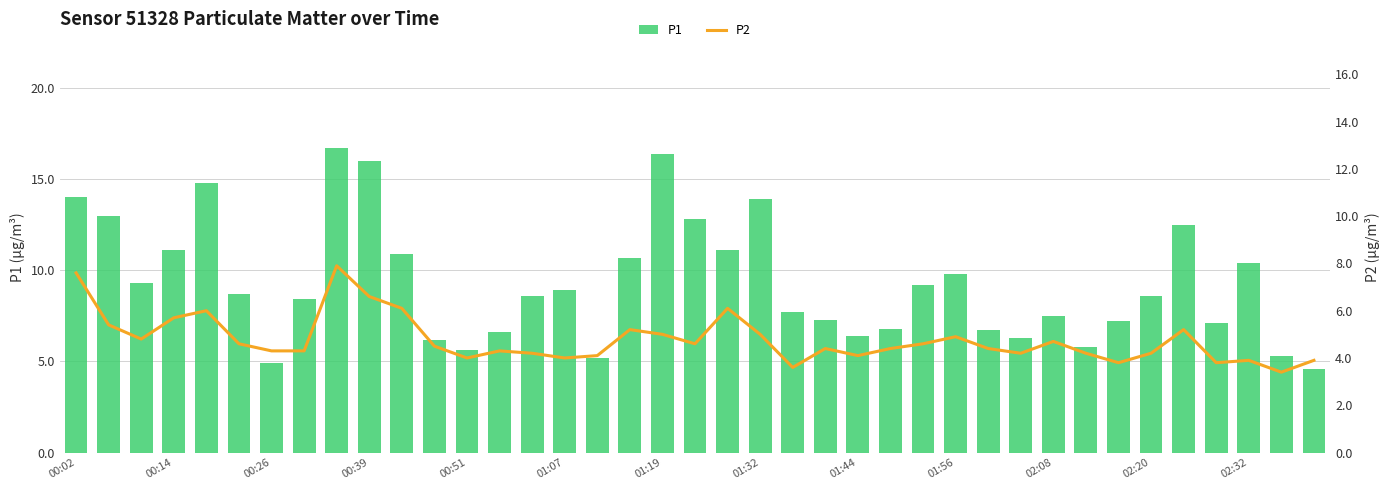

The P1 series shows 11.1 at 00:14. True or false?

True